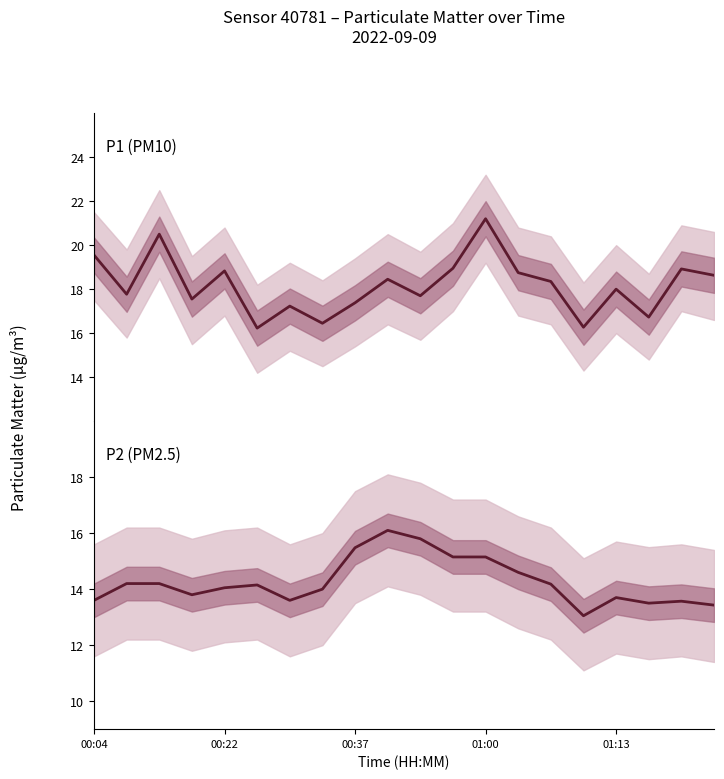

Read the P1 value at 19.

18.6